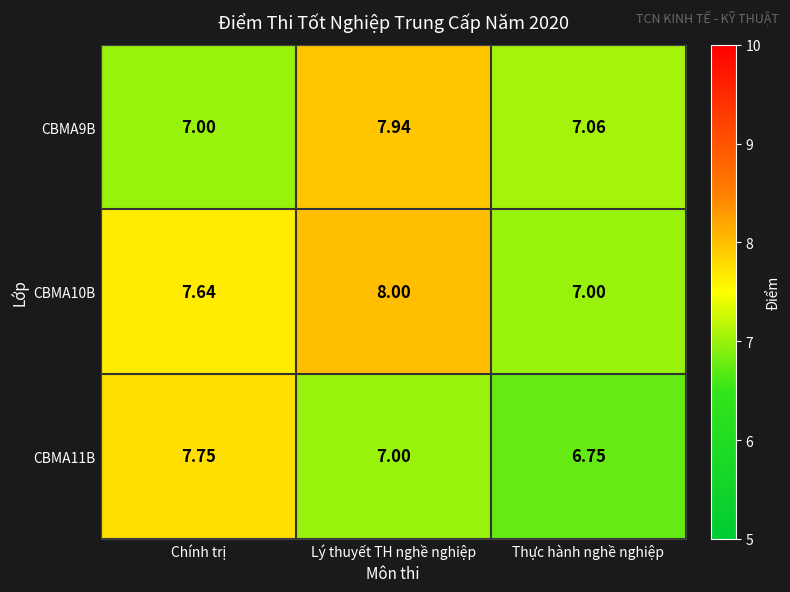

Rank the categories by CBMA10B value from lowest to highest.

Thực hành nghề nghiệp, Chính trị, Lý thuyết TH nghề nghiệp